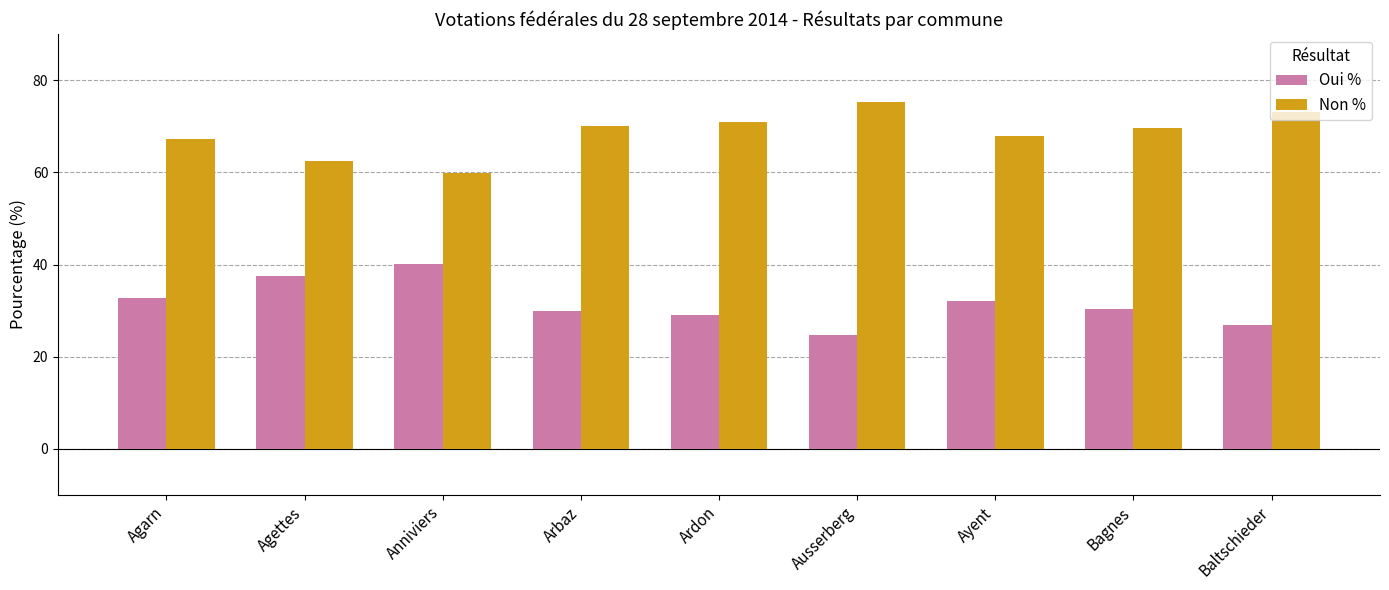

What is the average value of the Non % series?

68.5